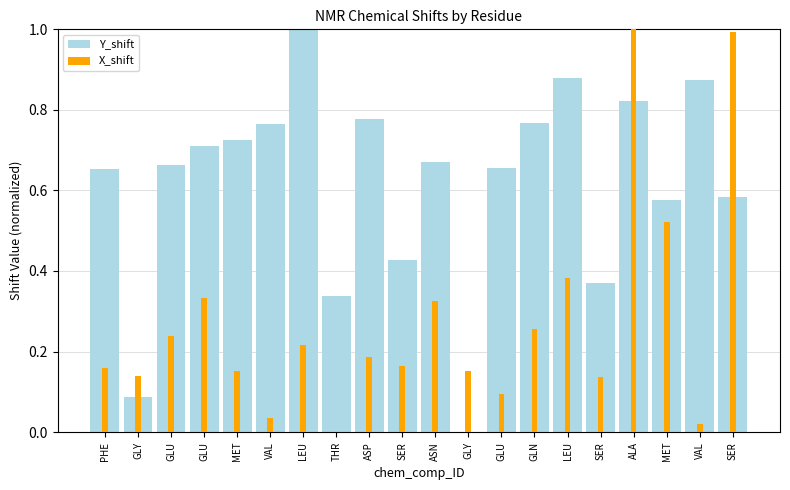

What is the maximum value for X_shift?

1.0